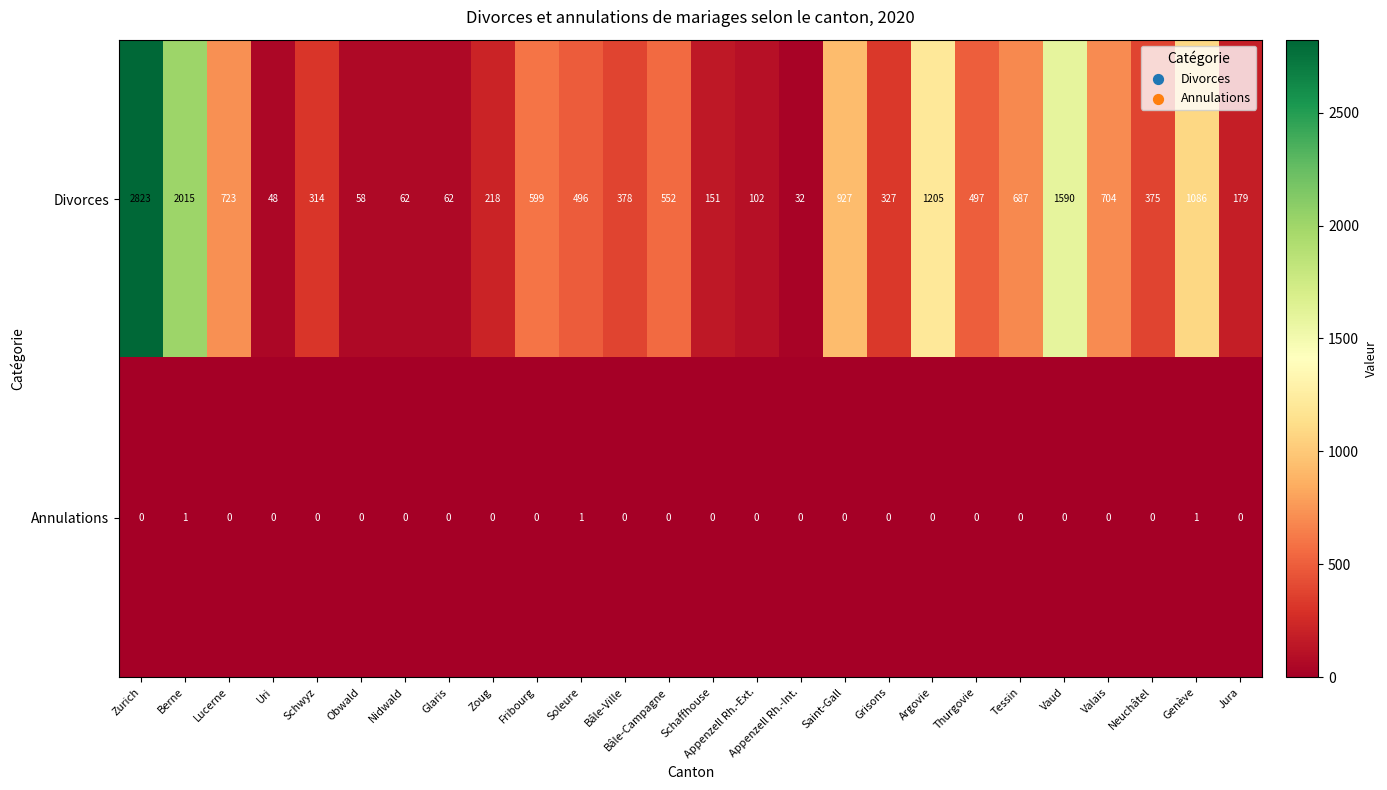

Is it true that Divorces equals 496 at Soleure?

True